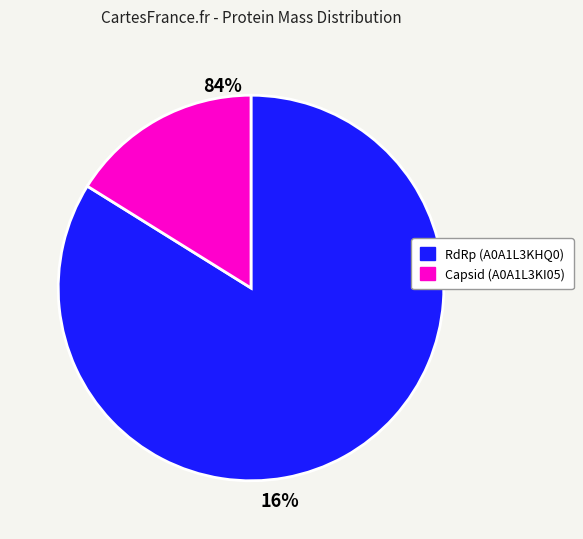

Rank the categories by value from highest to lowest.

RdRp (A0A1L3KHQ0), Capsid (A0A1L3KI05)